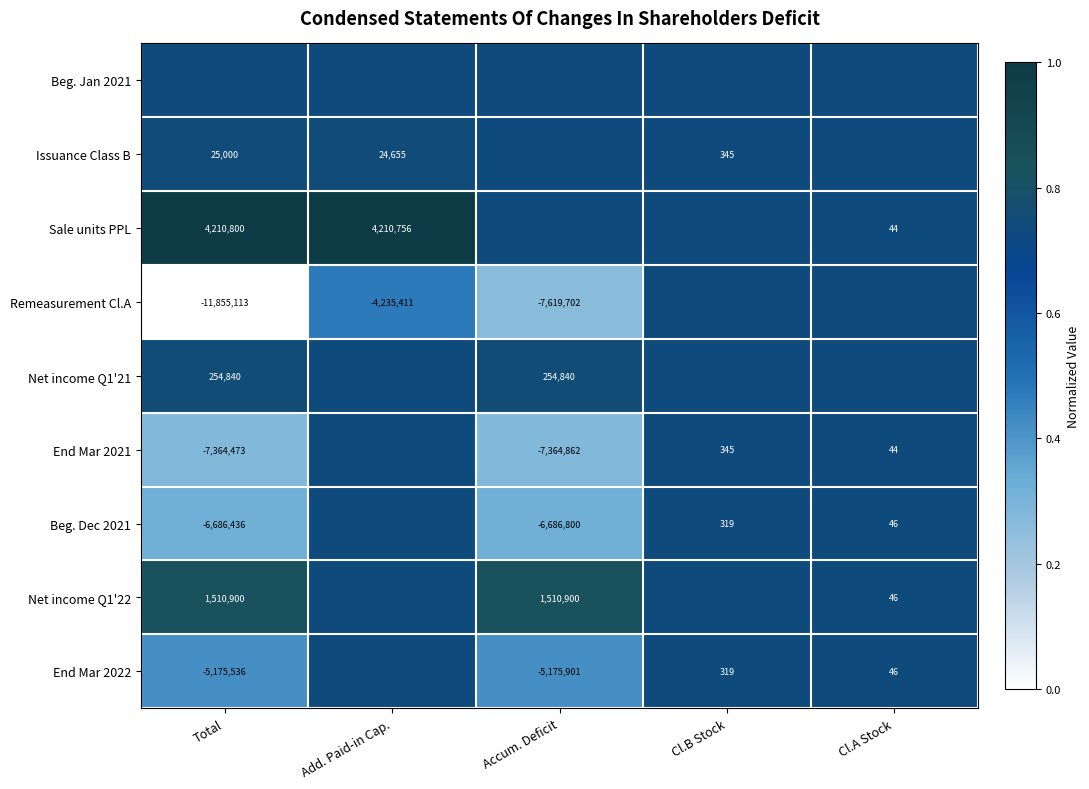

Is the value of Net income Q1'22 at Accum. Deficit greater than the value of Beg. Dec 2021 at Cl.B Stock?

Yes